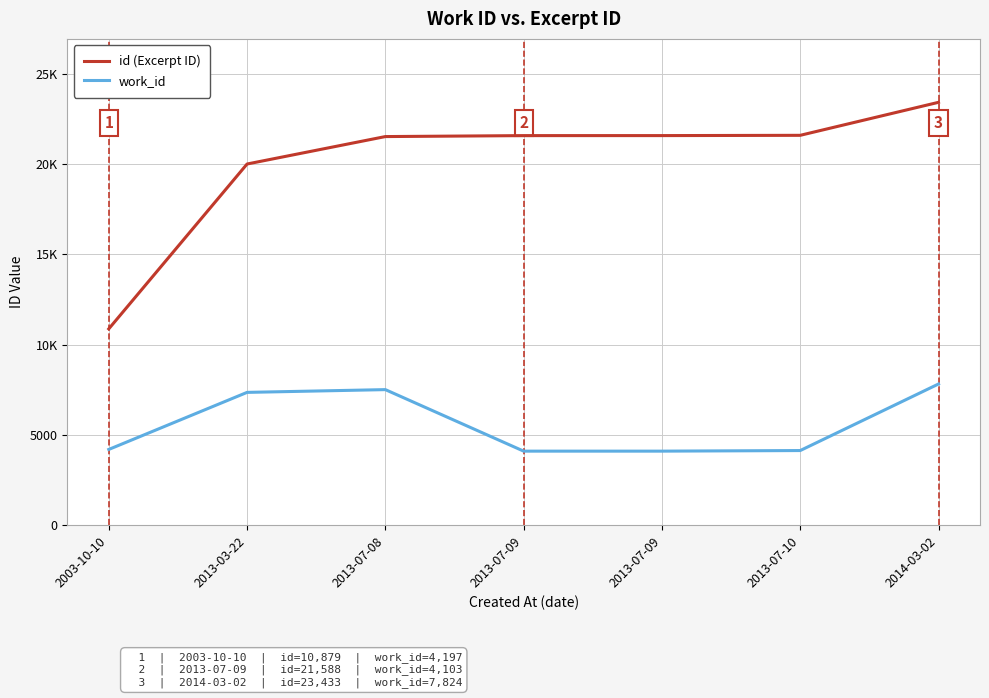

True or false: id (Excerpt ID) and work_id cross at least once.

False